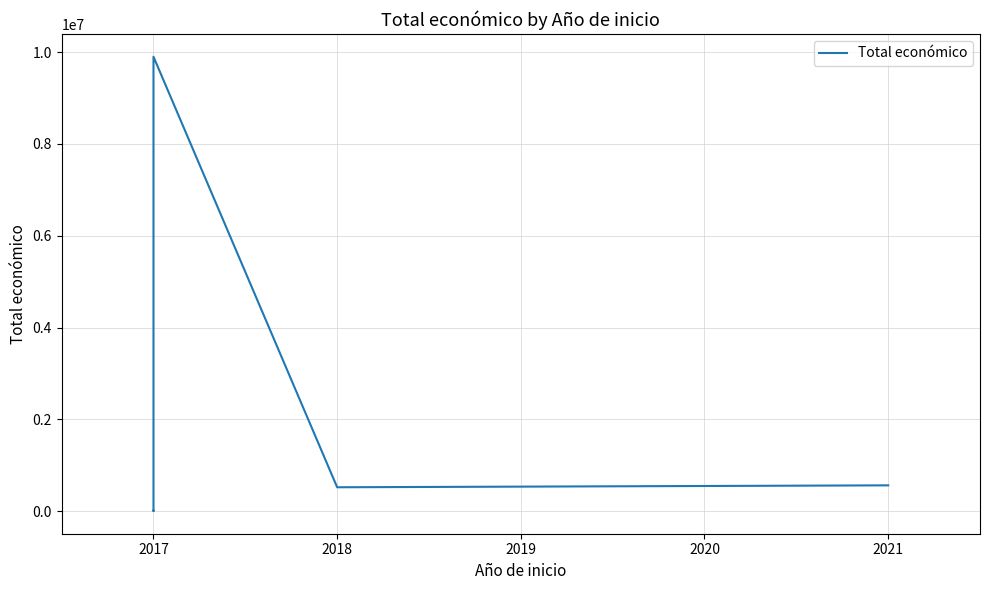

What is the difference between the maximum and minimum values?

9894243